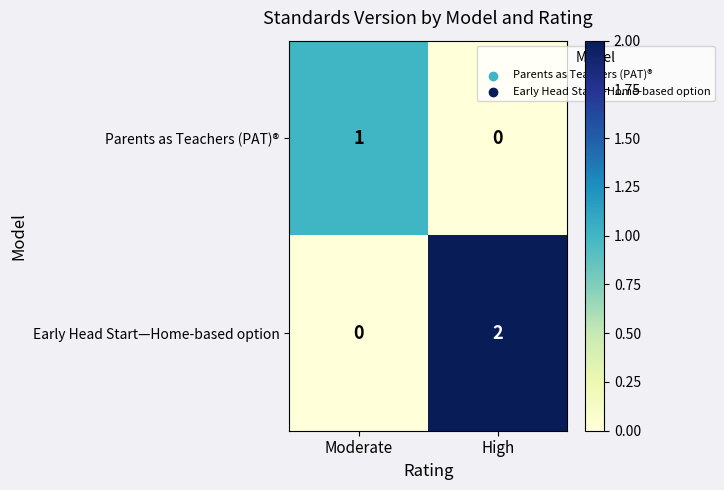

Which series has the largest total across all categories?

Early Head Start—Home-based option